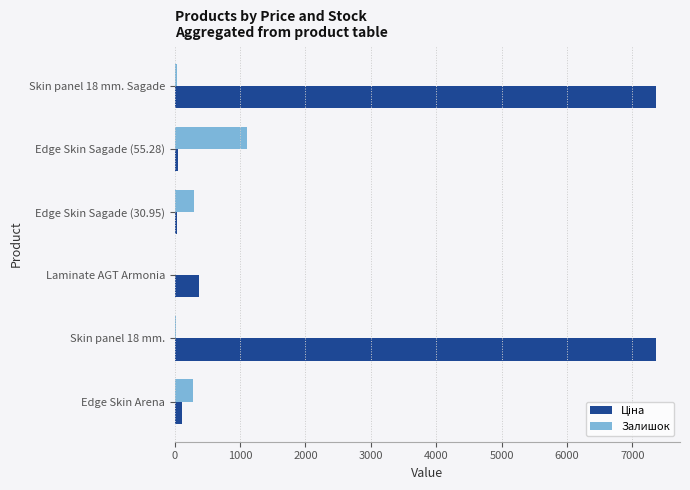

The value of Залишок at Edge Skin Sagade (55.28) is 277.3. True or false?

False